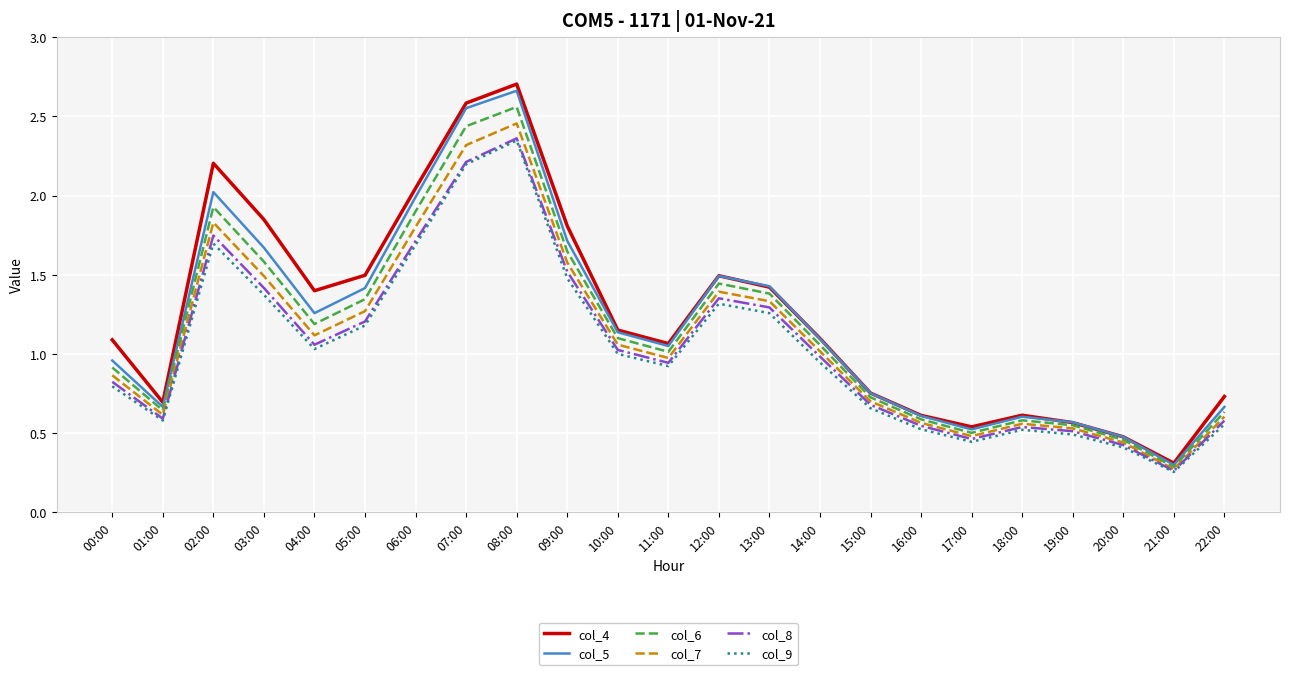

At 04:00, list the series in order from largest to smallest.

col_4, col_5, col_6, col_7, col_8, col_9